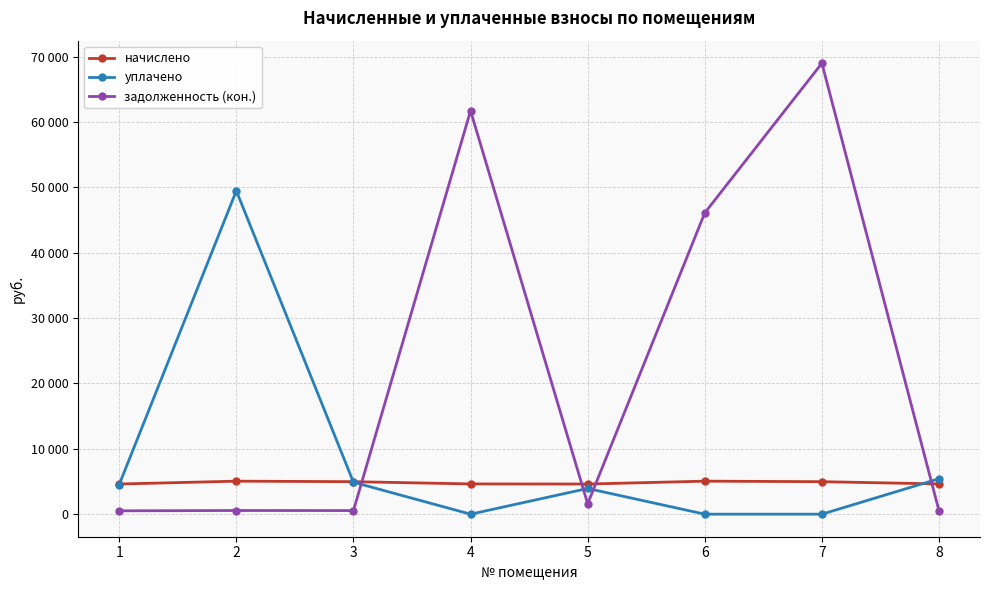

True or false: начислено has a value of 1894.3 at 2.

False